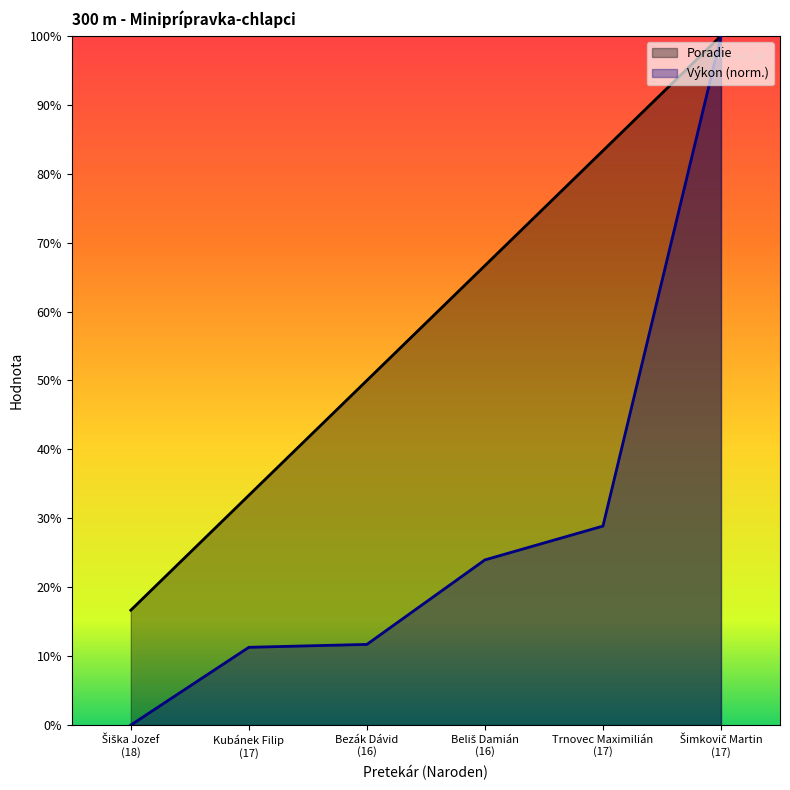

True or false: Poradie and Výkon intersect in this chart.

False